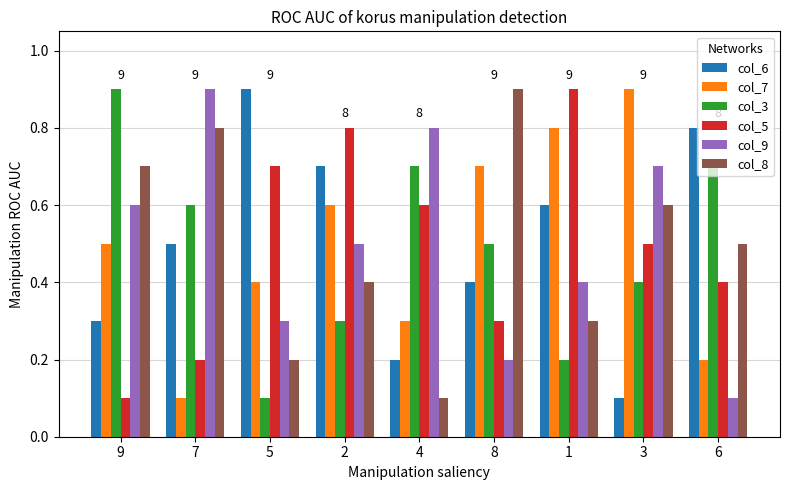

True or false: col_3 has a value of 0.5 at 8.

True